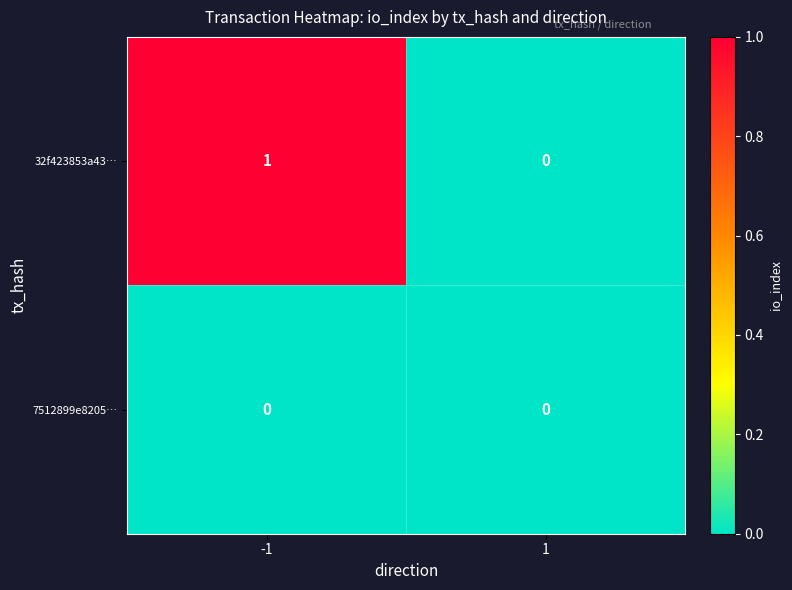

Rank the series at -1 from lowest to highest value.

7512899e8205…, 32f423853a43…